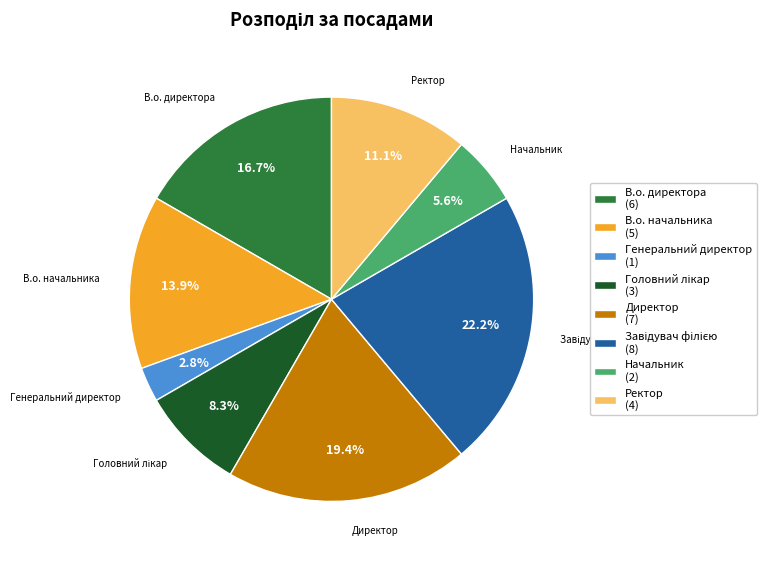

True or false: В.о. начальника accounts for 8% of the total.

False